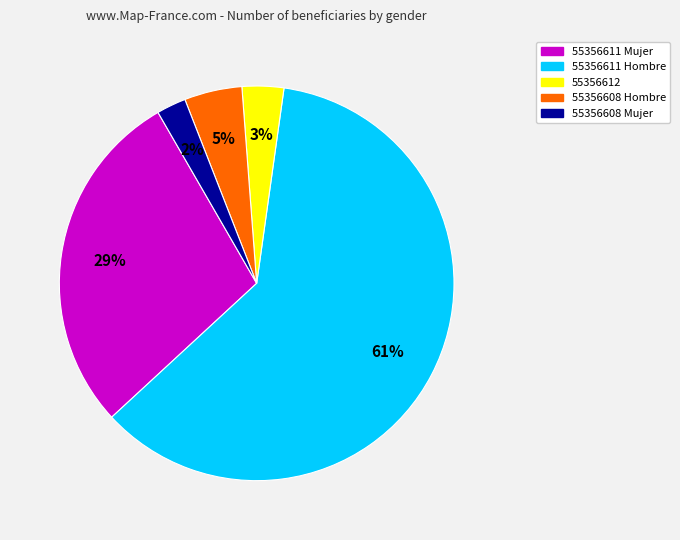

Does any single category account for the majority?

Yes